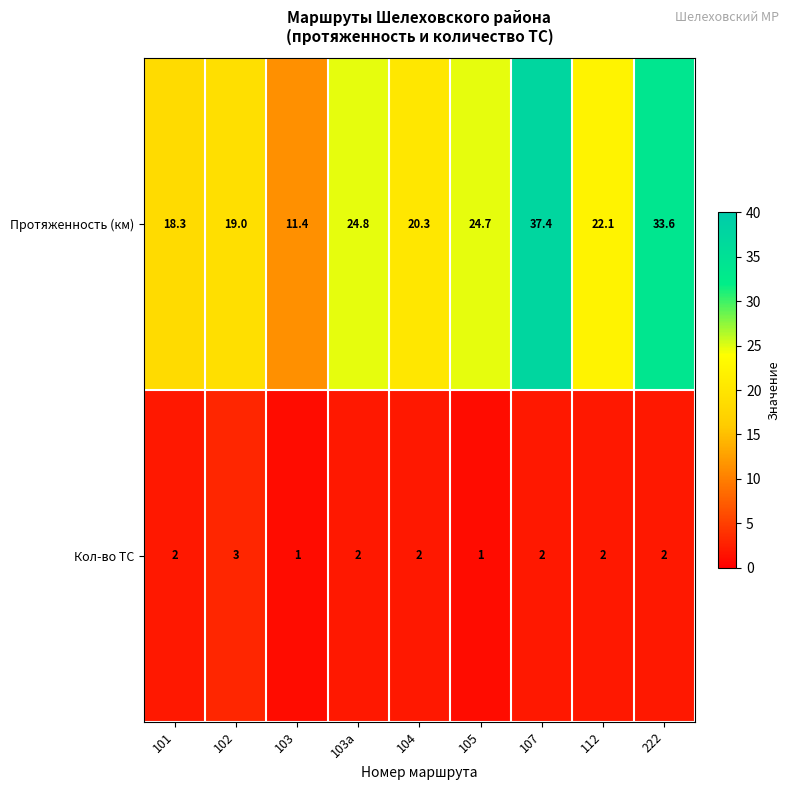

What is the sum of the Кол-во ТС values at 107 and 104?

4.0